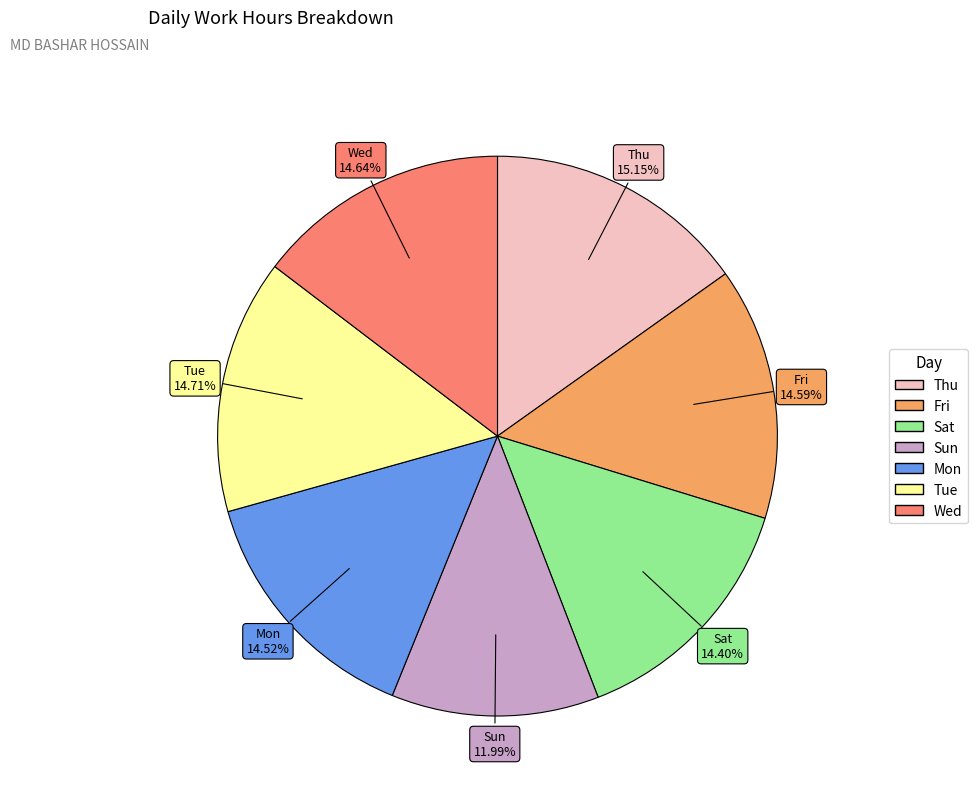

Which slice is the smallest?

Sun